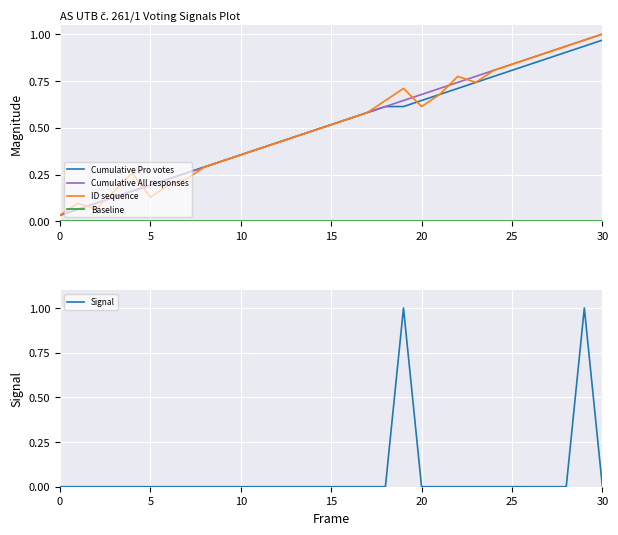

Which series ends up on top after the final intersection of Cumulative All responses and ID sequence?

Cumulative All responses